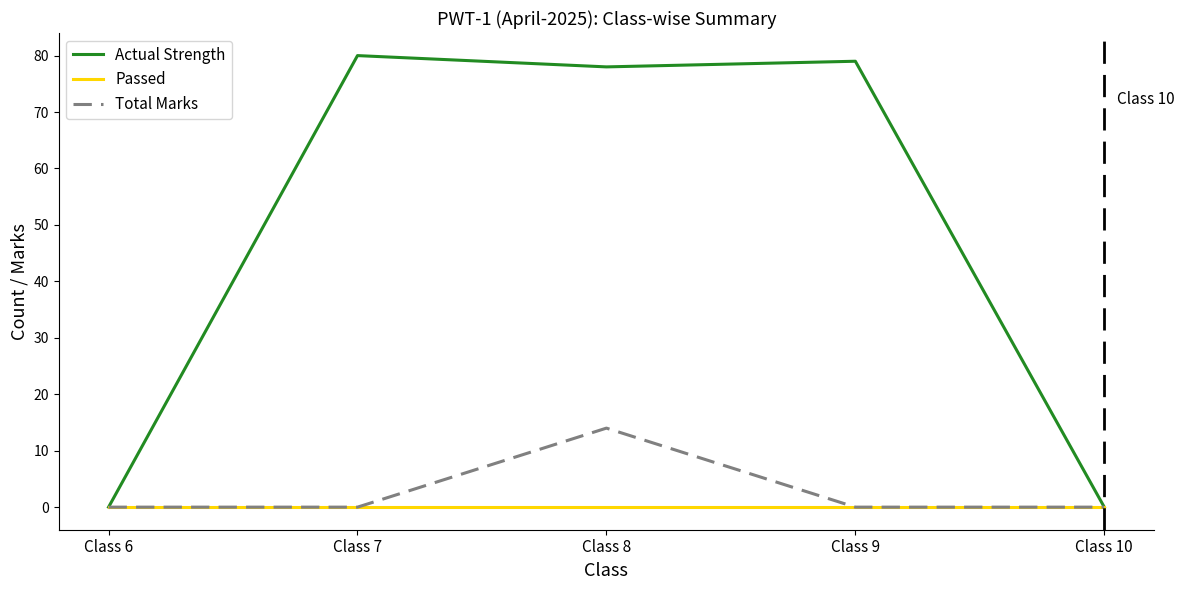

Where is Actual Strength nearest to the value 40?

Class 8